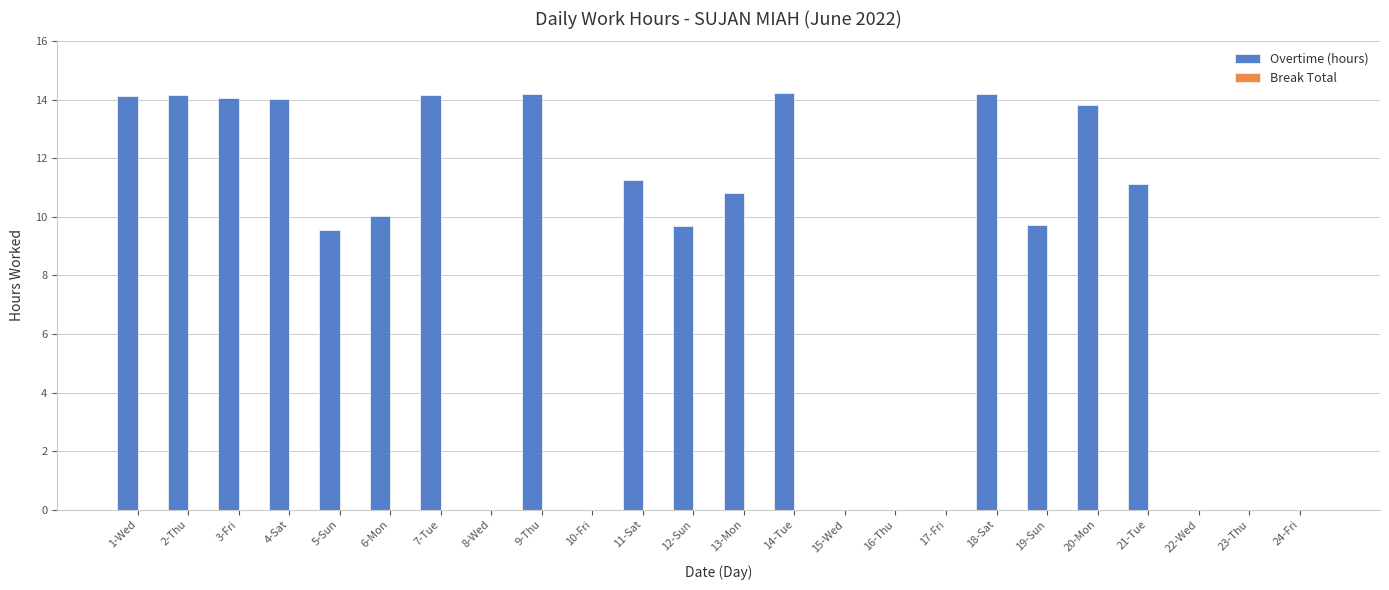

What is the maximum value shown in the chart?

14.2